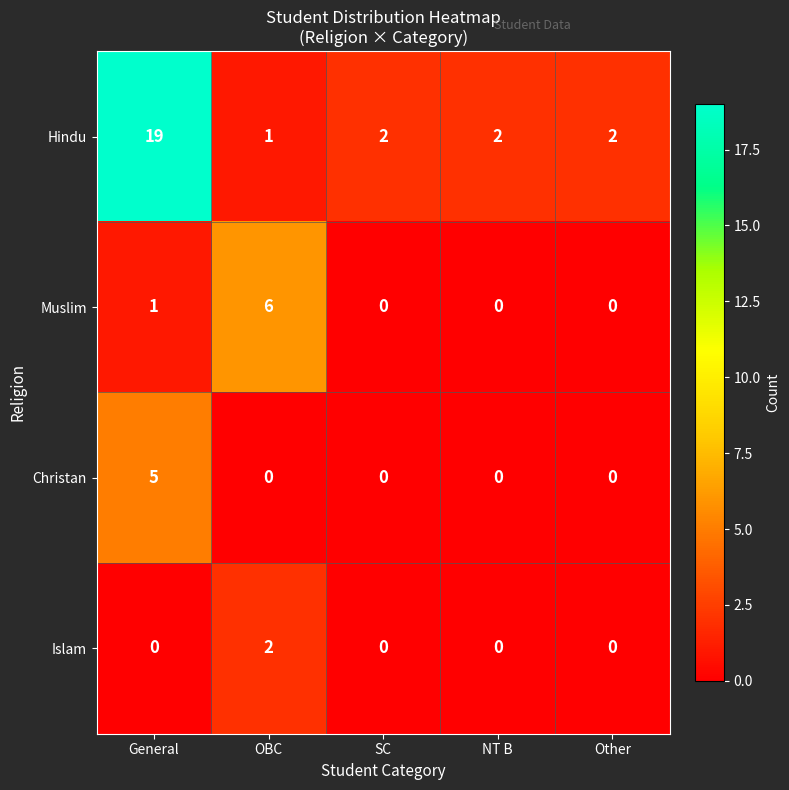

Rank the series by their maximum value, from lowest to highest.

Islam, Christan, Muslim, Hindu